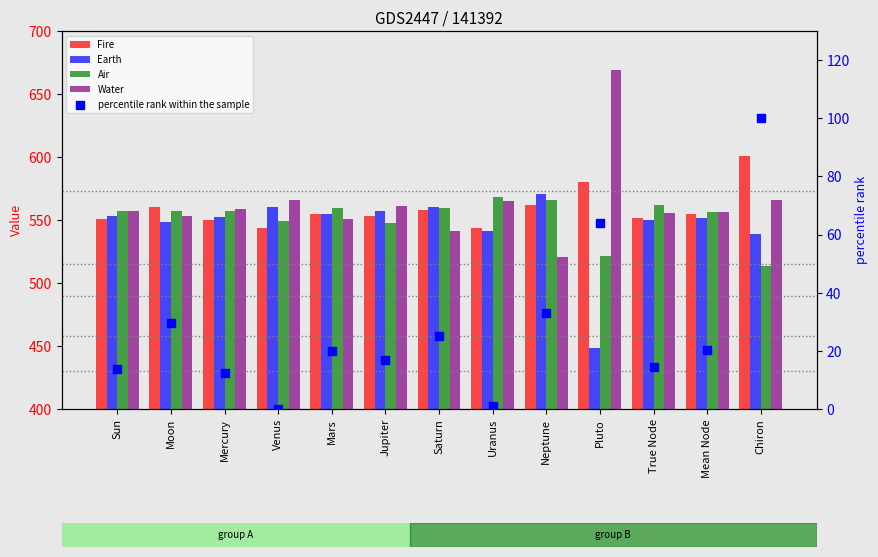

Which series contains the lowest Y value?

percentile rank within the sample